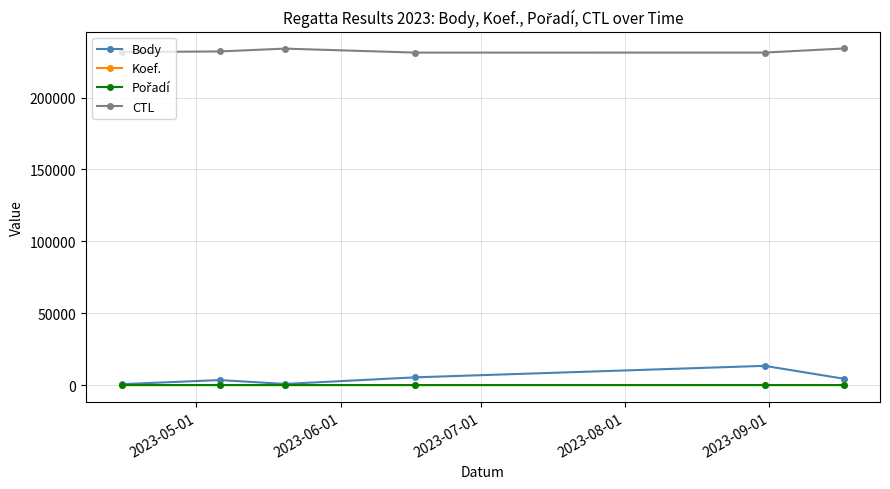

What is the maximum value for Body?

13383